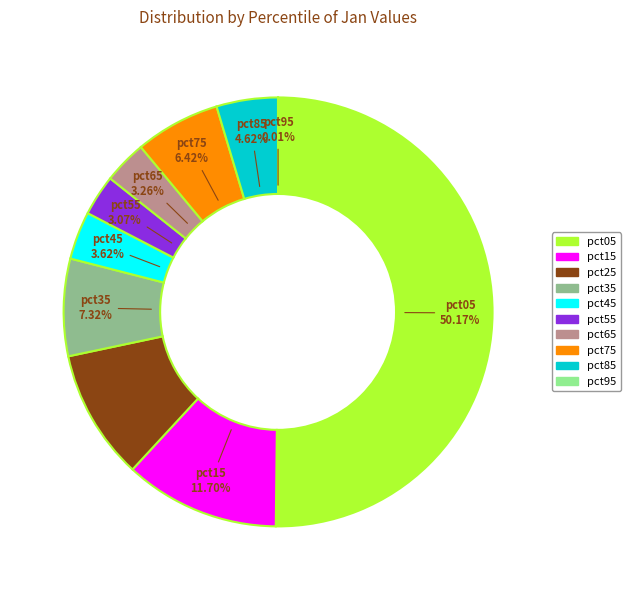

Which category accounts for the majority?

pct05